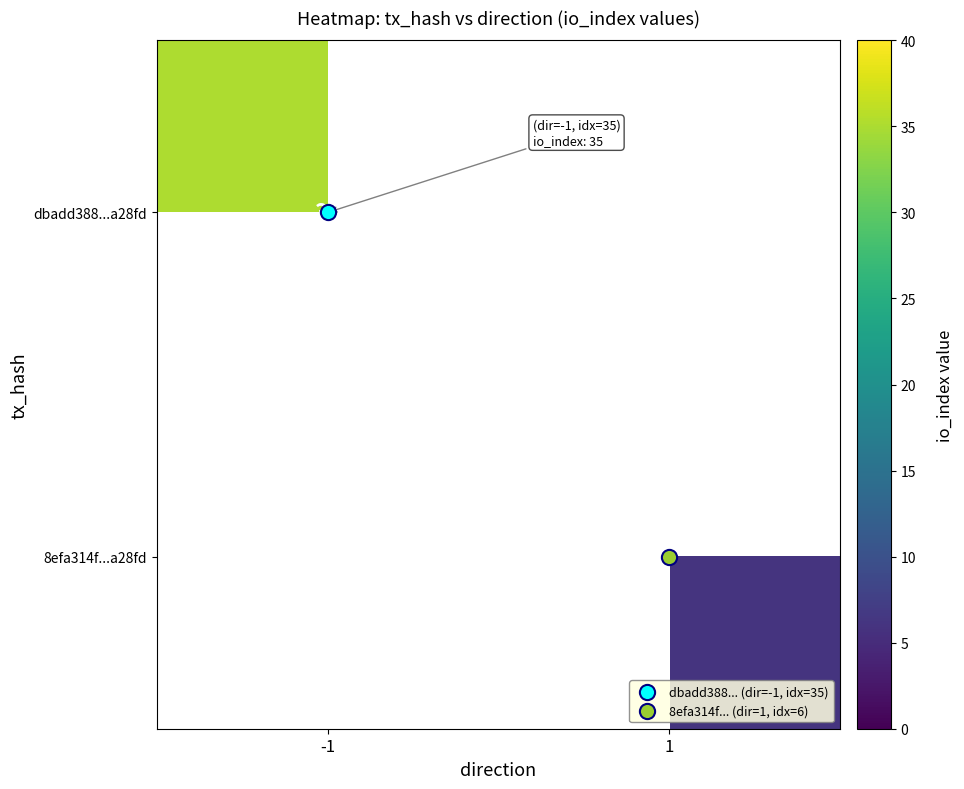

The value of 8efa314f...a28fd at 1 is 6.0. True or false?

True